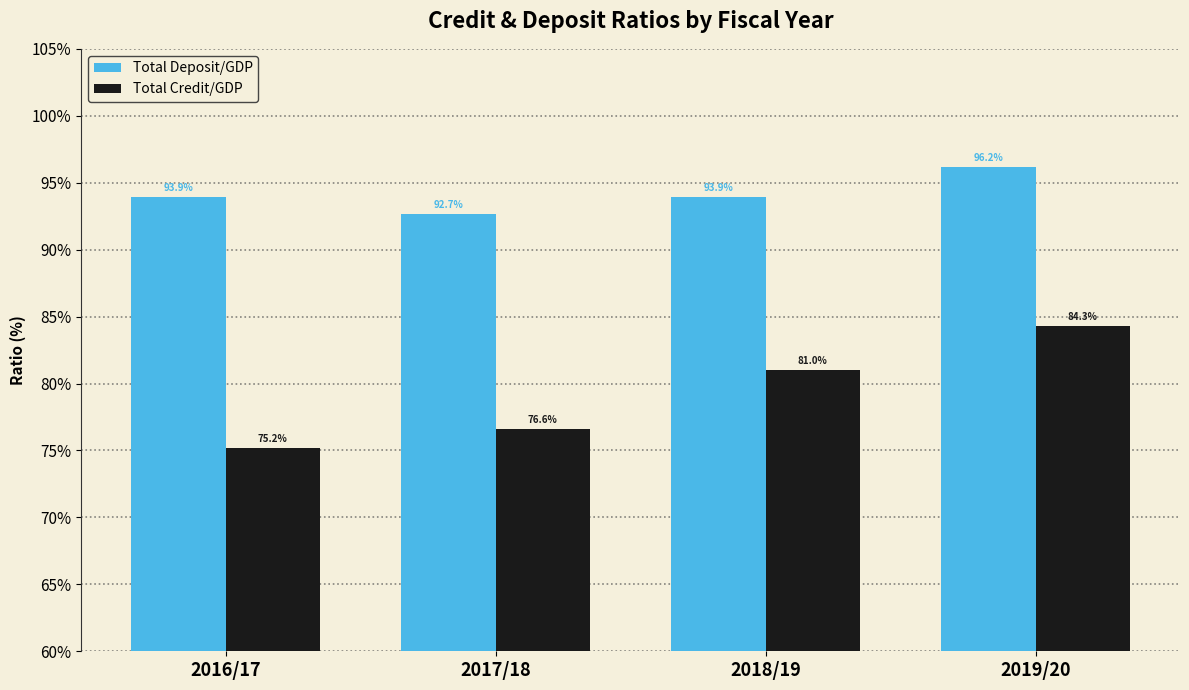

What is the sum of the Total Credit/GDP values at 2016/17 and 2018/19?

156.2